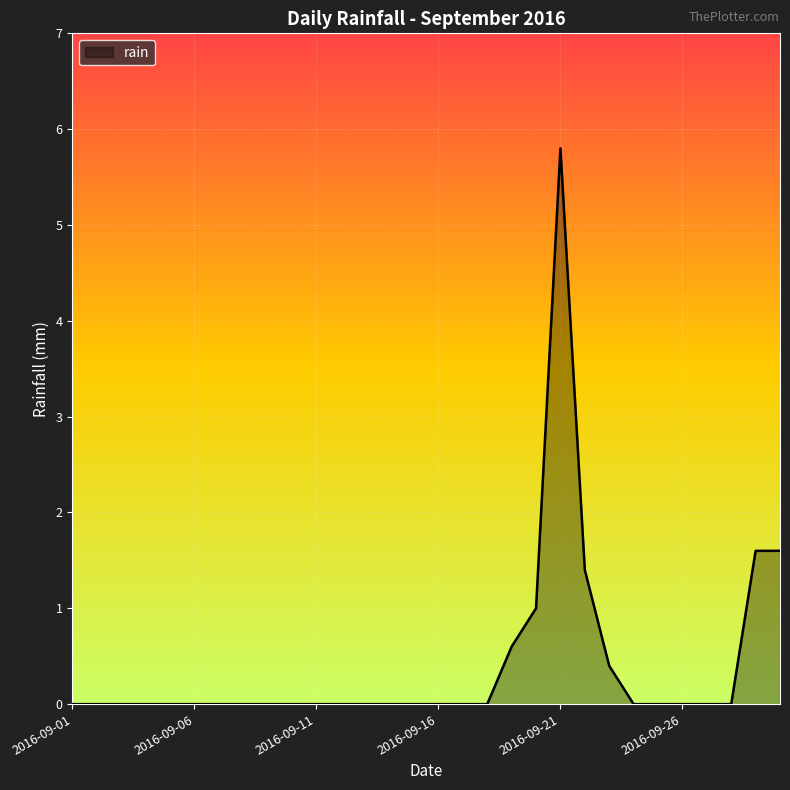

Does the chart have visible grid lines?

Yes